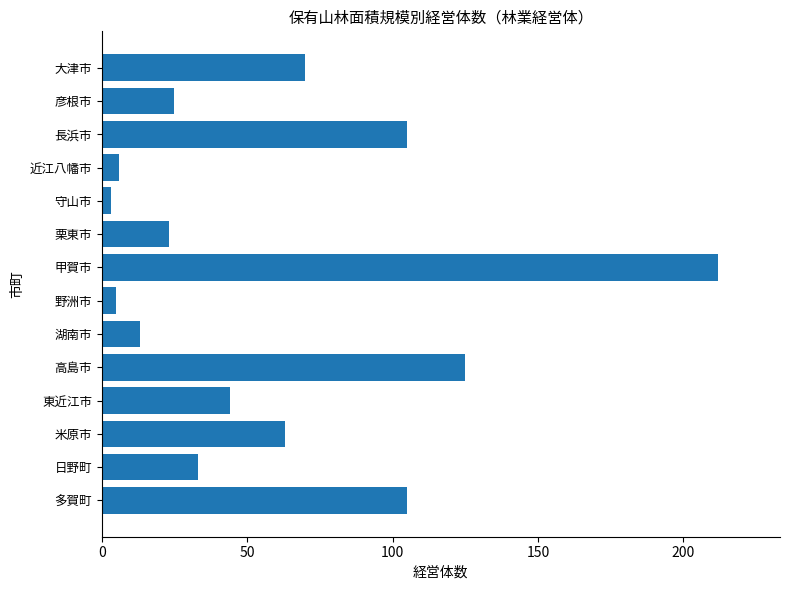

Reading top to bottom, transcribe all the data shown in this chart.

大津市=70	彦根市=25	長浜市=105	近江八幡市=6	守山市=3	栗東市=23	甲賀市=212	野洲市=5	湖南市=13	高島市=125	東近江市=44	米原市=63	日野町=33	多賀町=105